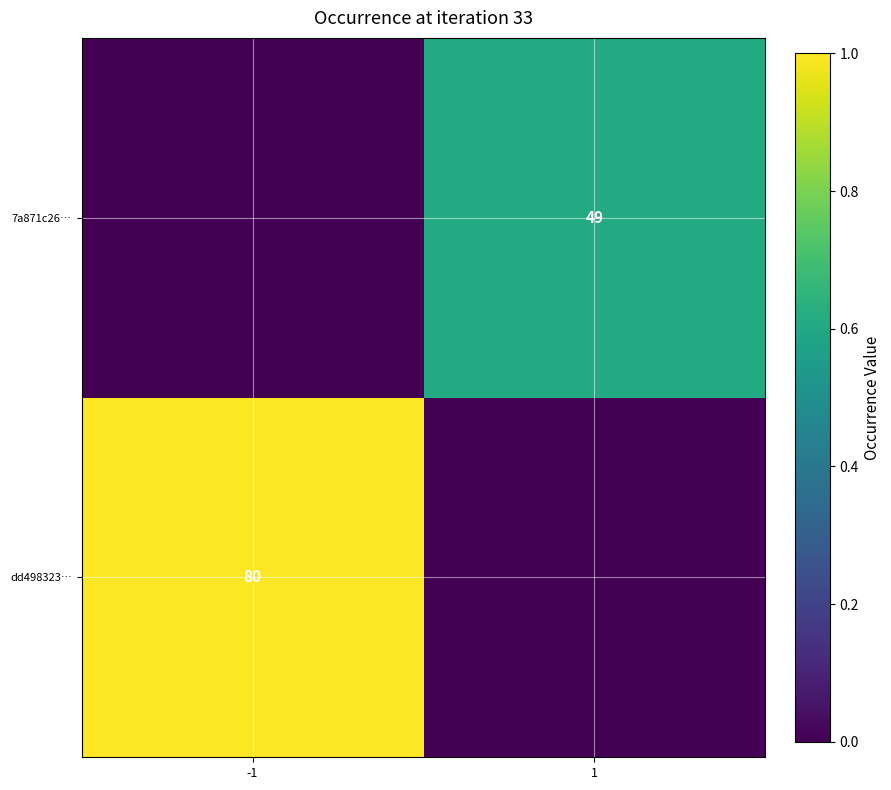

The value of dd498323… at -1 is 80. True or false?

True